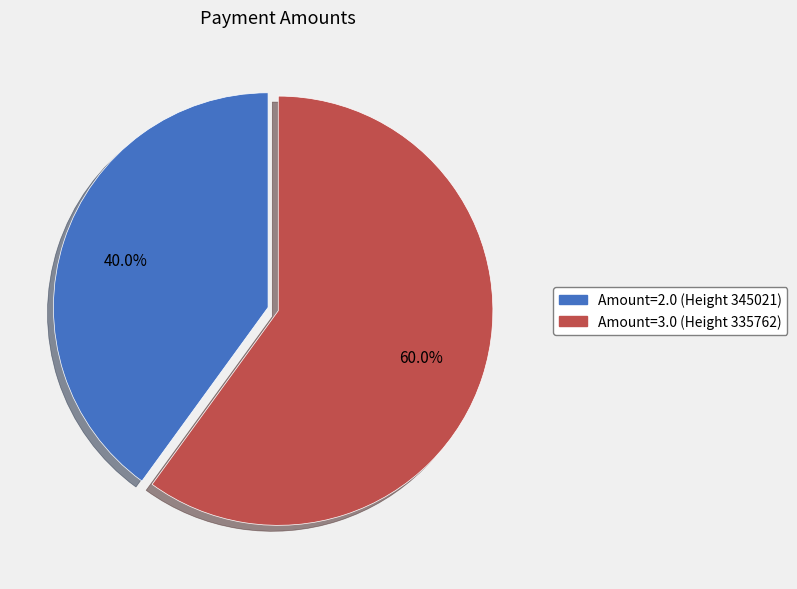

Rank the categories by value from highest to lowest.

Amount=3.0 (Height 335762), Amount=2.0 (Height 345021)